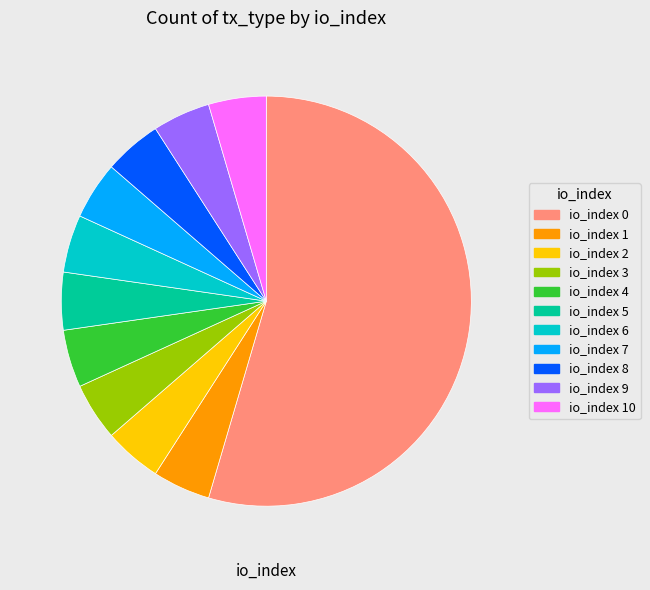

What is the ratio of the value at io_index 0 to the value at io_index 6?

12.0